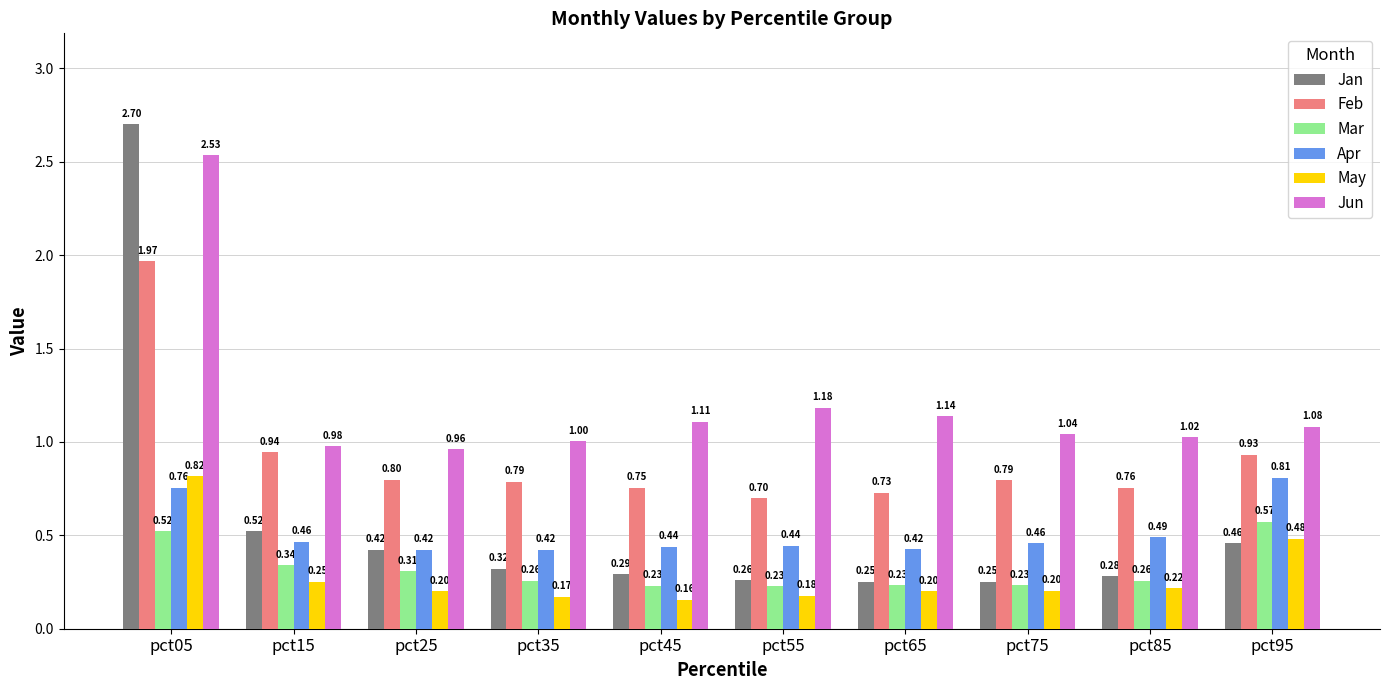

What is the smallest value displayed?

0.2